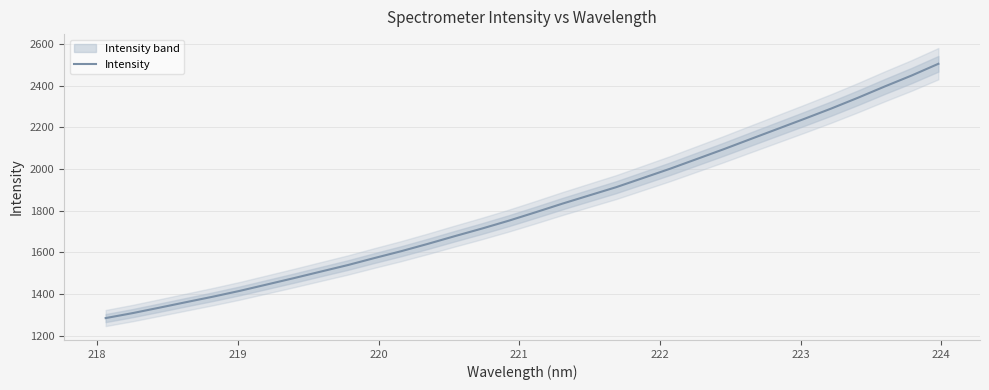

Reading left to right, extract all data points from this chart.

1285.3	1309.1	1335.3	1362.0	1388.3	1416.2	1446.6	1476.9	1508.3	1539.4	1573.4	1606.4	1641.8	1678.8	1714.8	1752.6	1793.0	1834.4	1874.0	1913.3	1957.3	2001.4	2048.3	2095.2	2143.8	2192.2	2240.6	2289.9	2341.9	2396.0	2448.4	2504.8